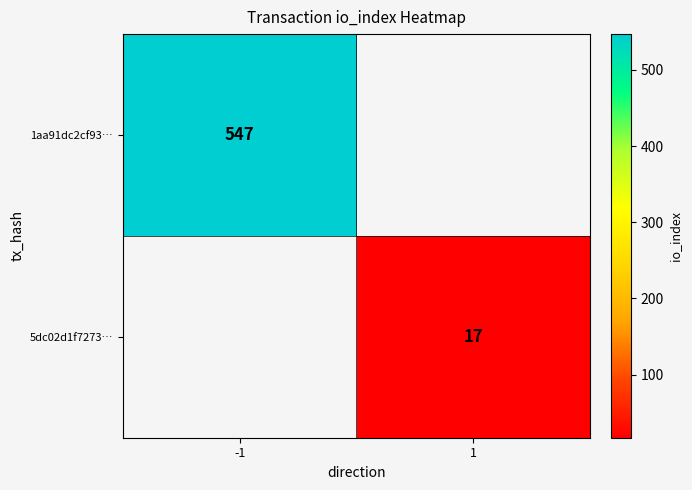

At how many categories does at least one series exceed 371?

1